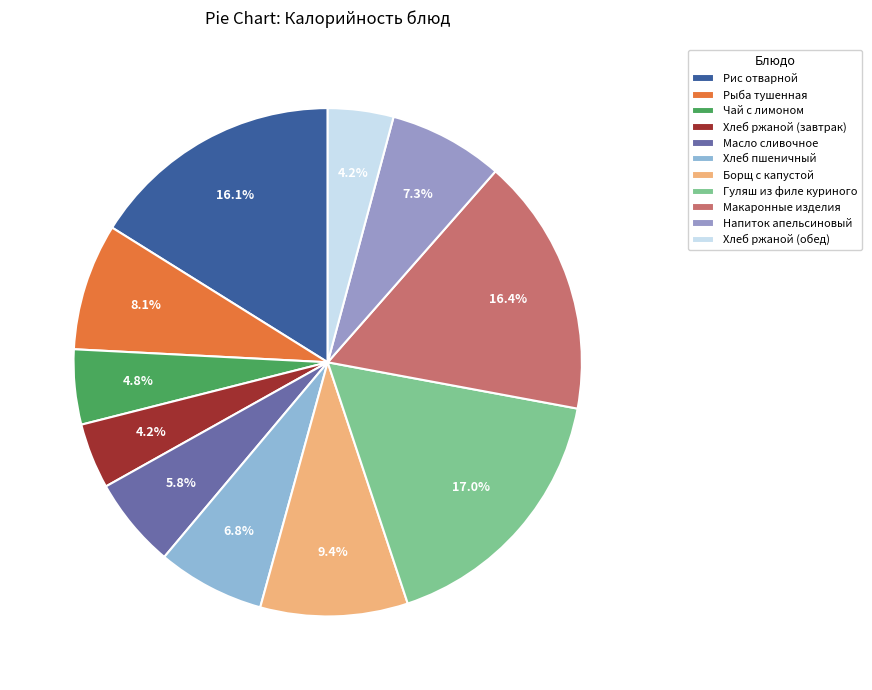

To the nearest percent, what is the combined percentage of Гуляш из филе куриного and Макаронные изделия?

33%